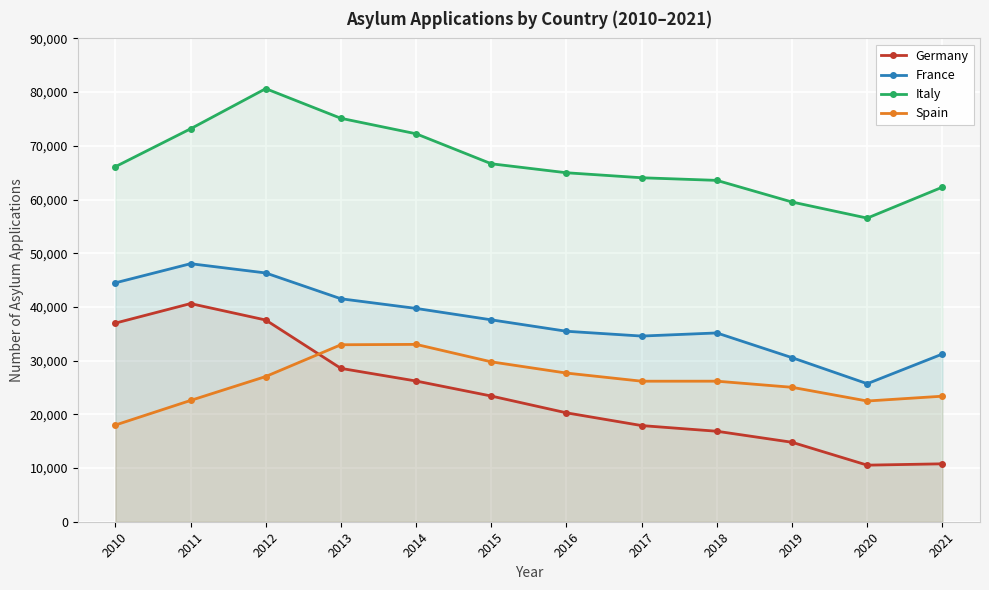

What is the smallest value displayed?

10536